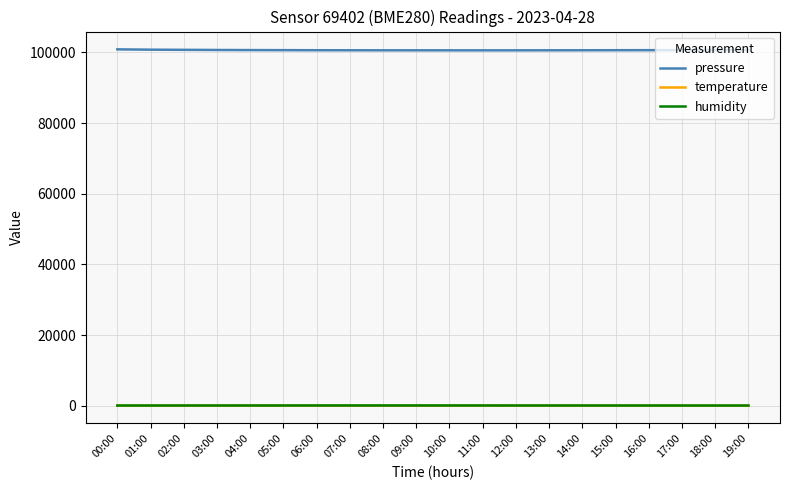

What value does the humidity series have at 18:00?

42.8